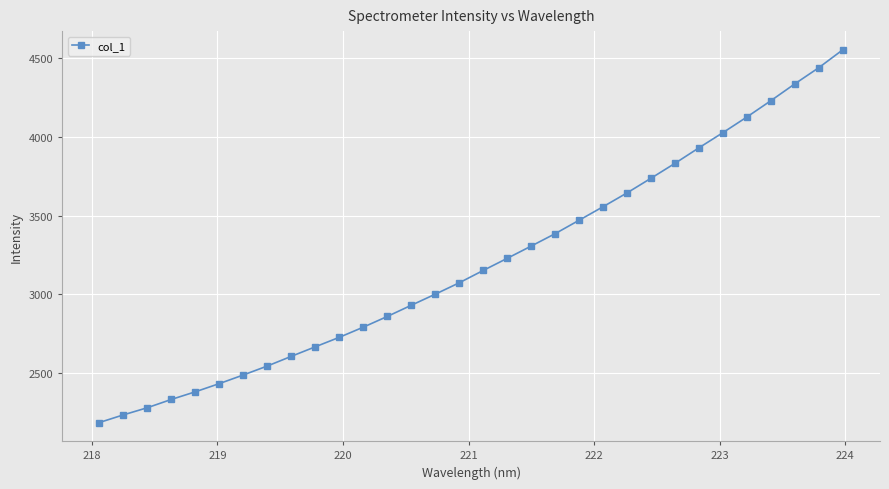

What is the value of the 3rd point from the left?

2280.8